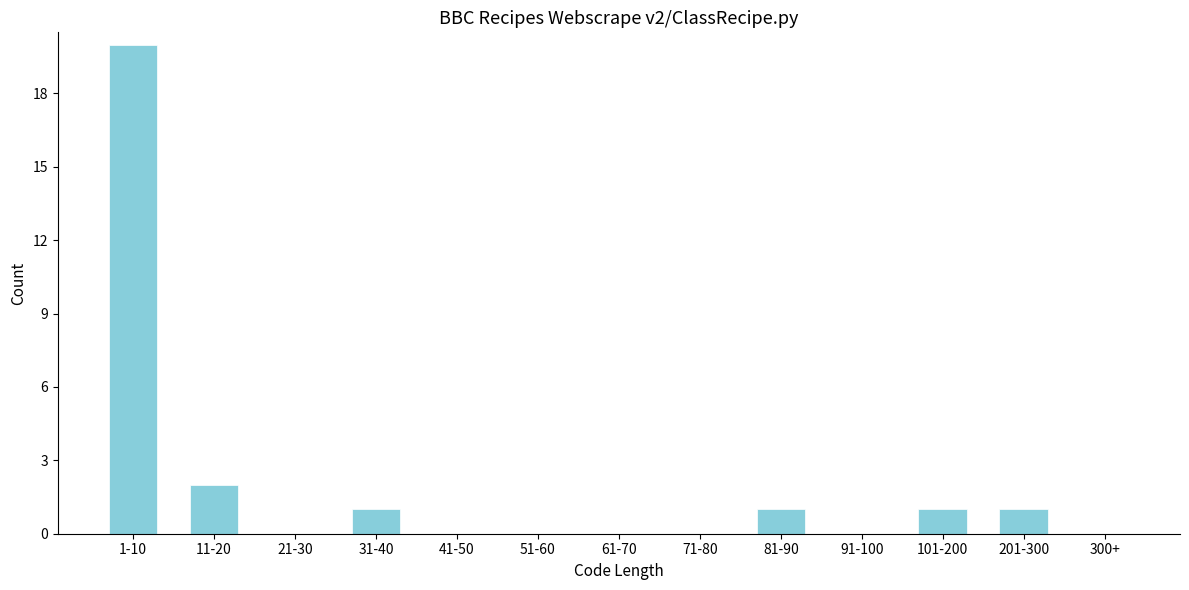

Reading left to right, transcribe all the data shown in this chart.

1-10=20	11-20=2	21-30=0	31-40=1	41-50=0	51-60=0	61-70=0	71-80=0	81-90=1	91-100=0	101-200=1	201-300=1	300+=0